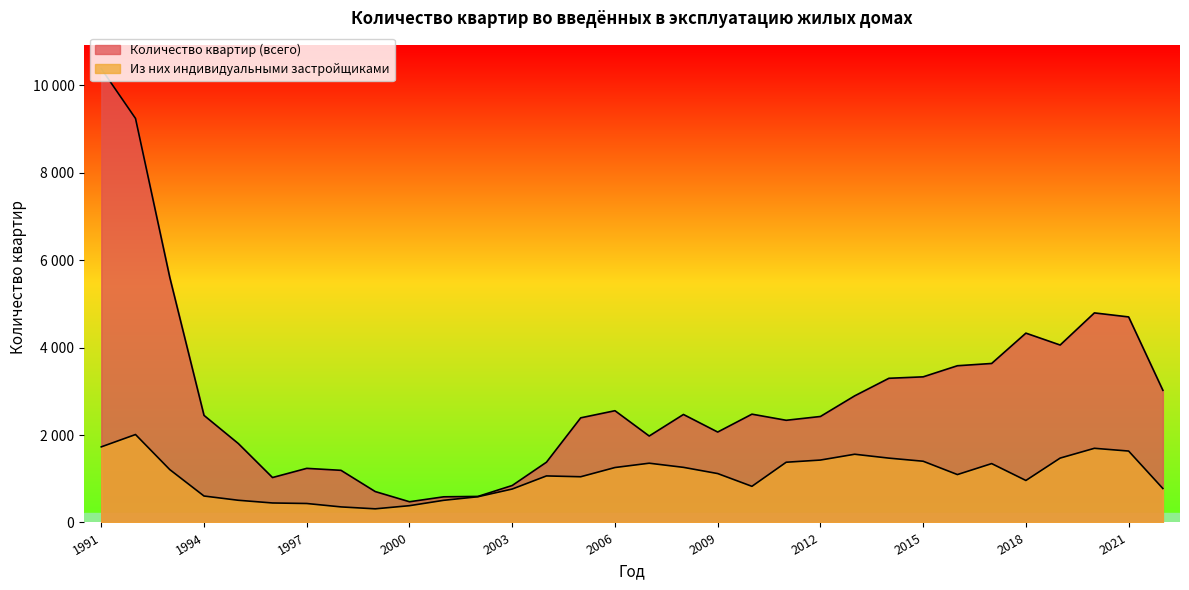

Count the number of data series in this chart.

2